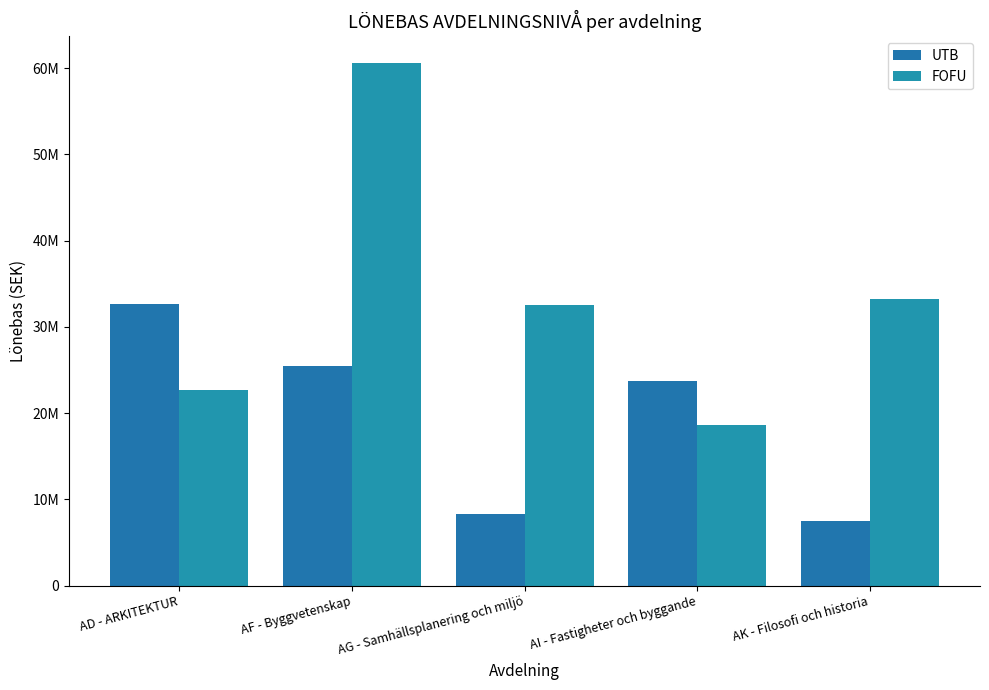

Does the chart contain any negative values?

No